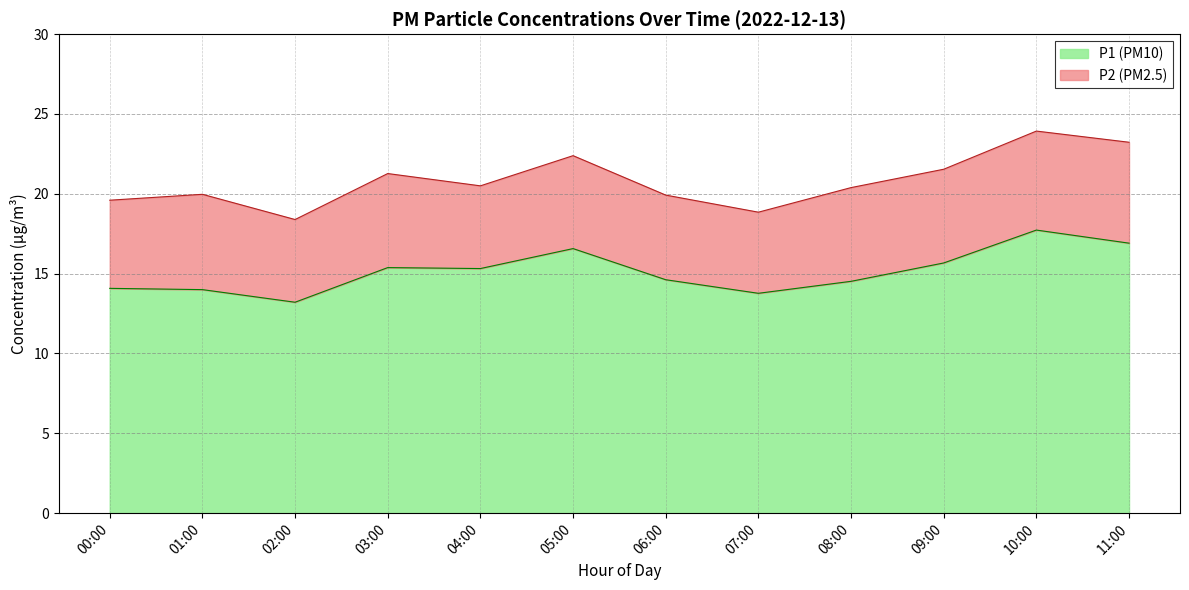

Rank the categories by value from highest to lowest.

10:00, 11:00, 05:00, 09:00, 03:00, 04:00, 06:00, 08:00, 00:00, 01:00, 07:00, 02:00